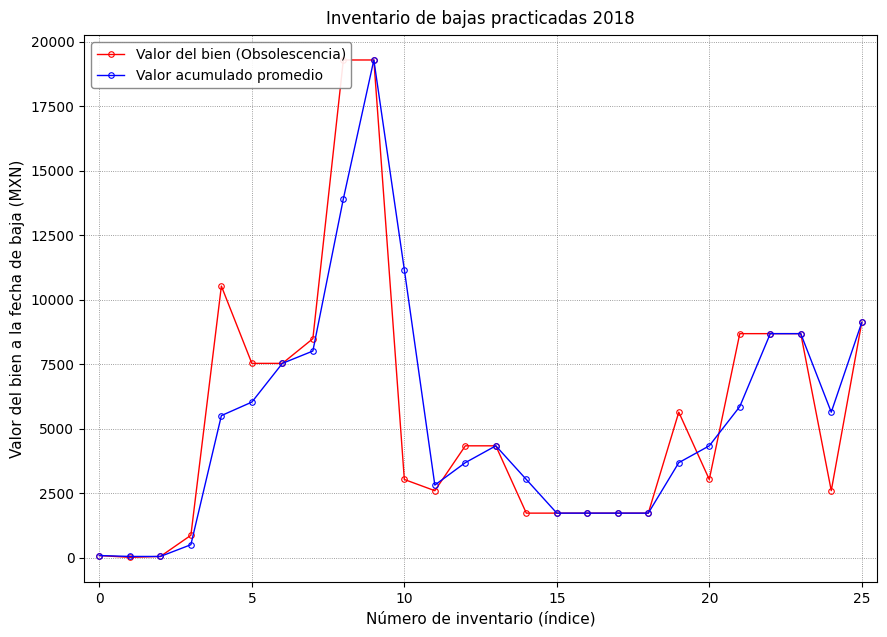

What is the value of the Valor acumulado promedio point at the 20th from the left?

3695.7